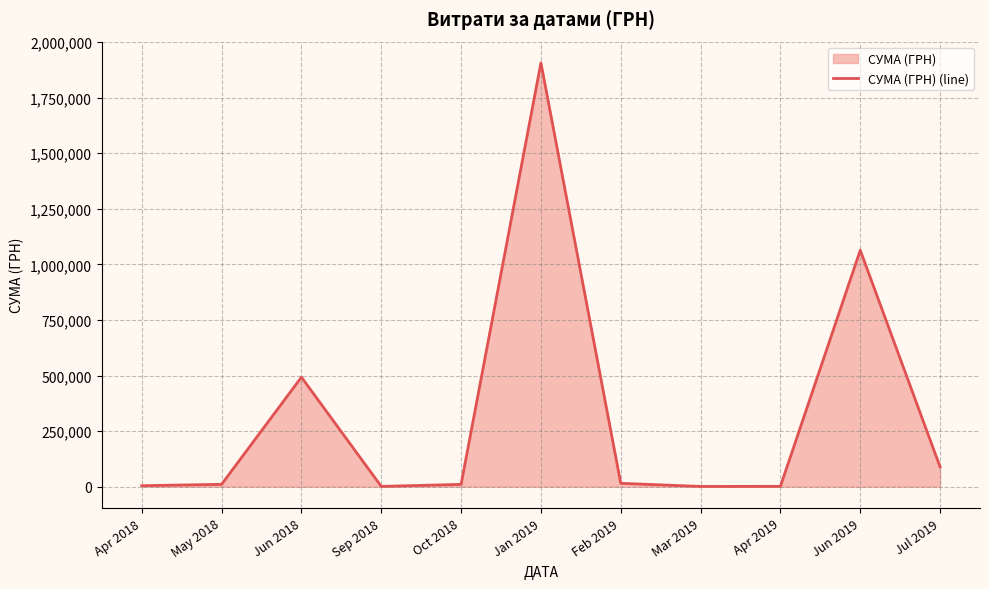

How many values are below 10598?

5